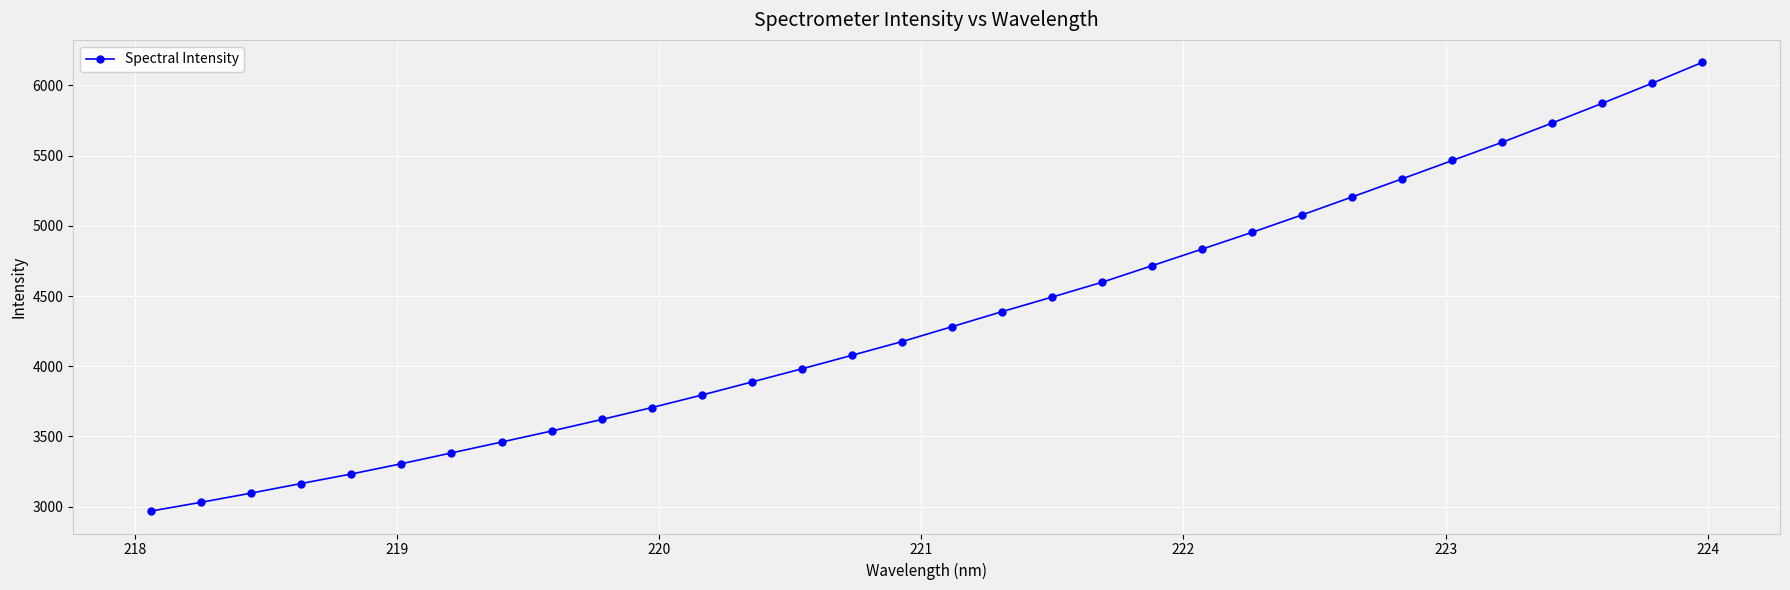

What is the maximum value shown in the chart?

6164.8